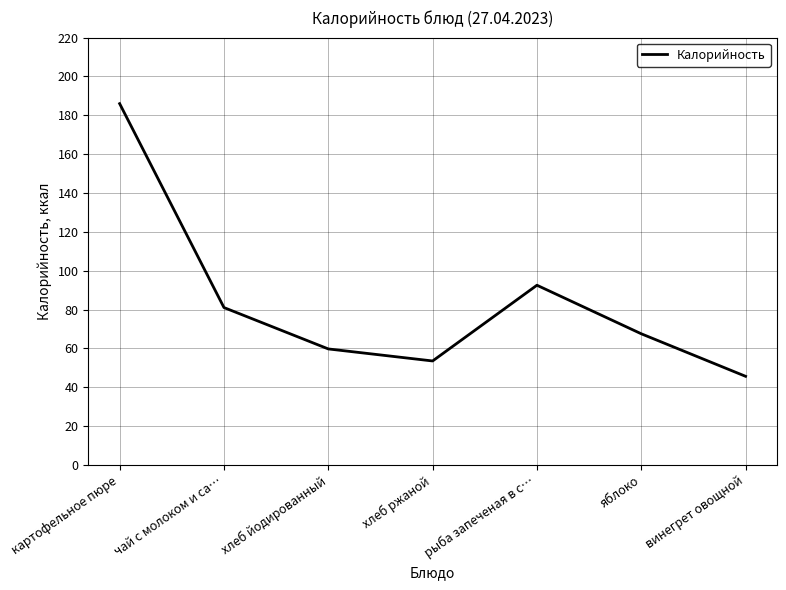

What is the approximate value at картофельное пюре?

186.0